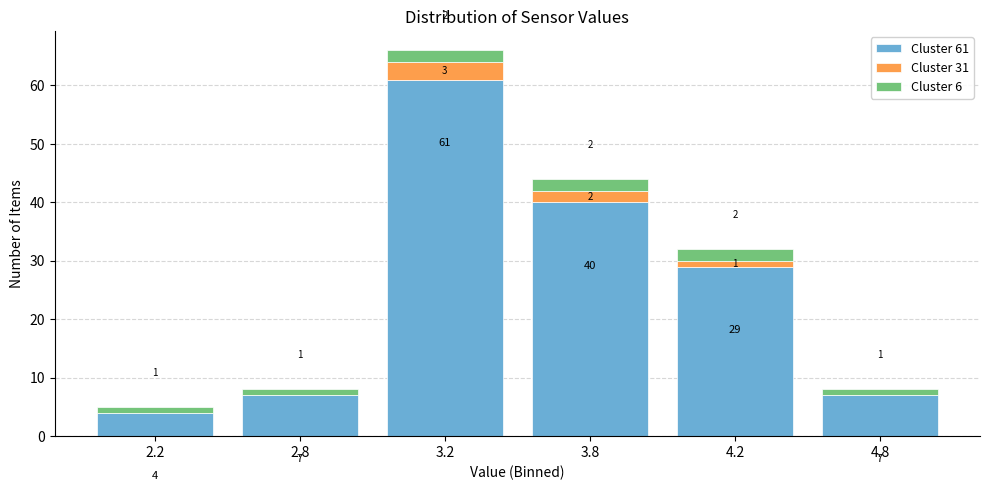

What is the total value across all series at 3.2?

66